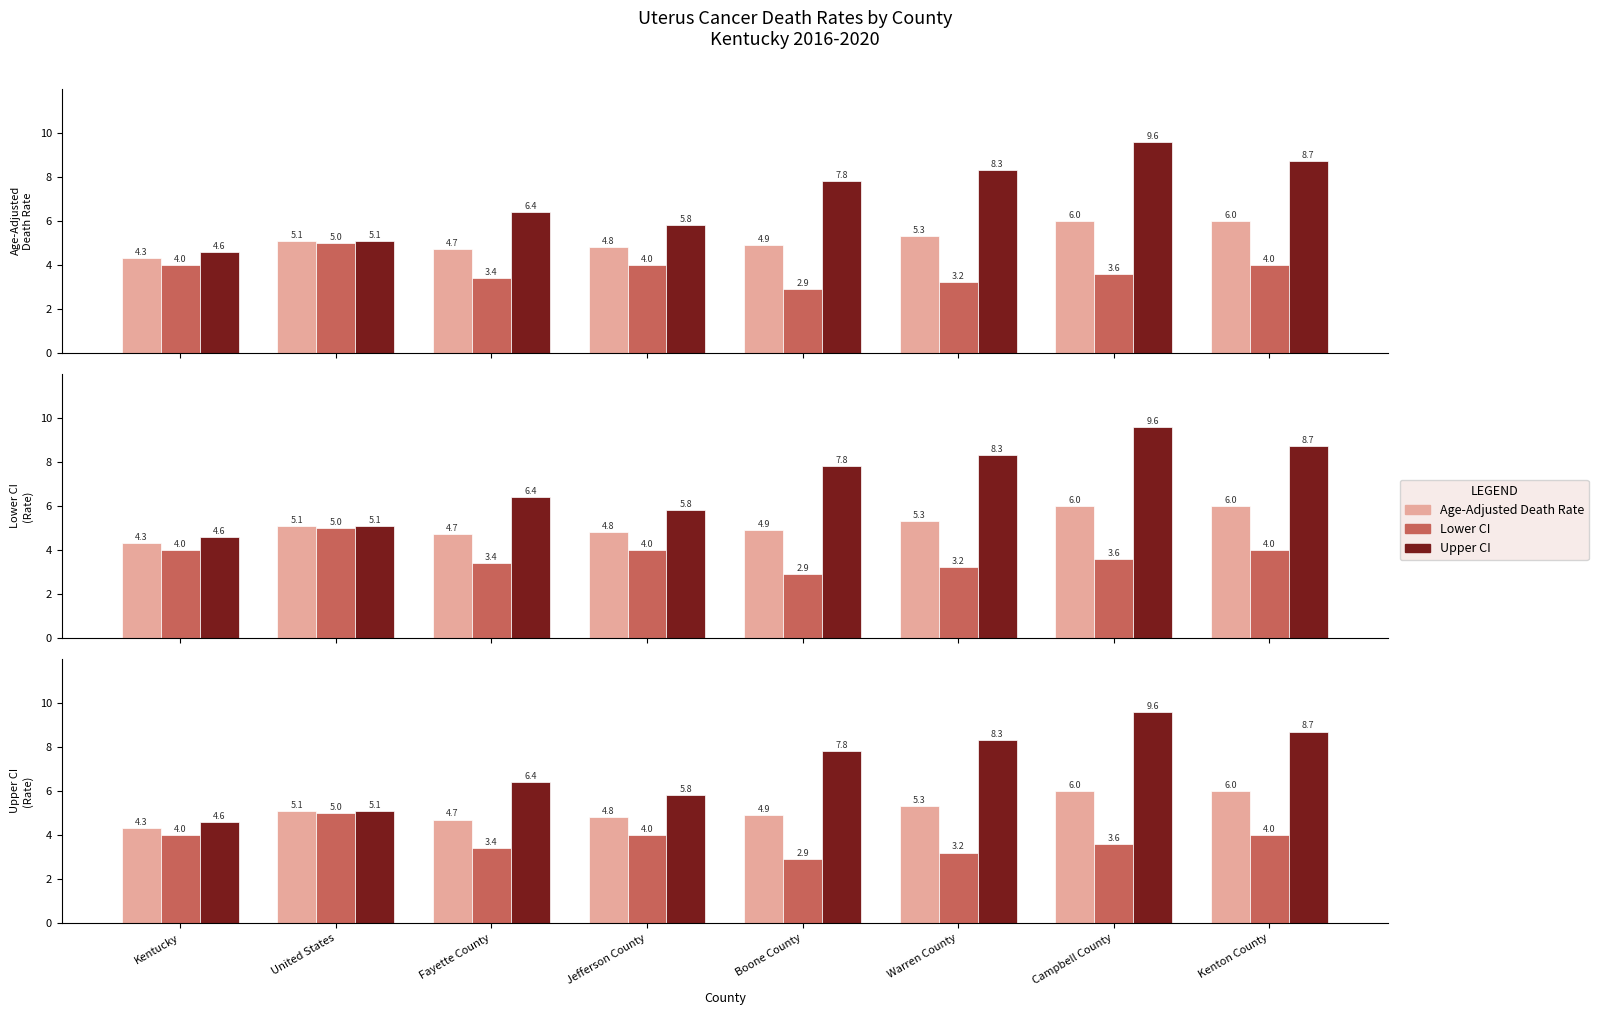

Is it true that Age-Adjusted Death Rate equals 5.3 at Warren County?

True